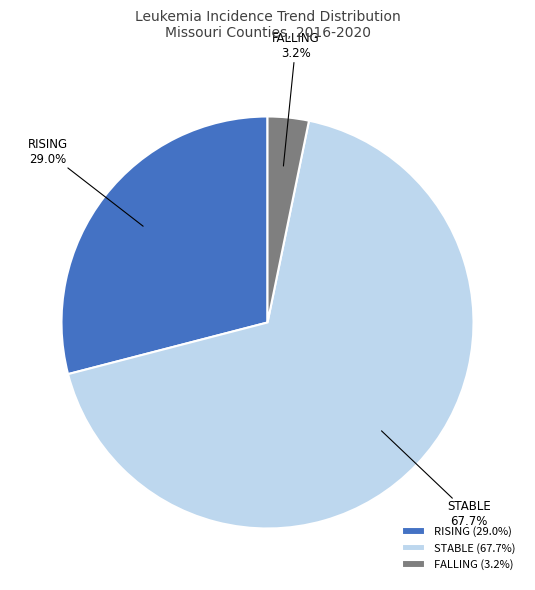

How many slices are in this pie chart?

3